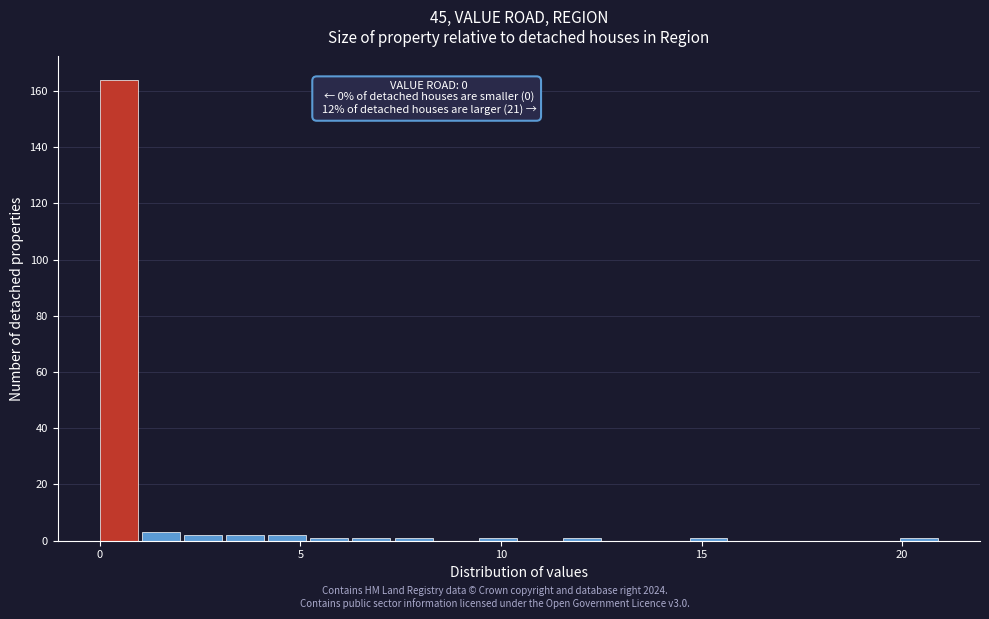

Around what value on the x-axis is the tallest bar? Give the approximate position of its centre, as read against the axis.

0.5